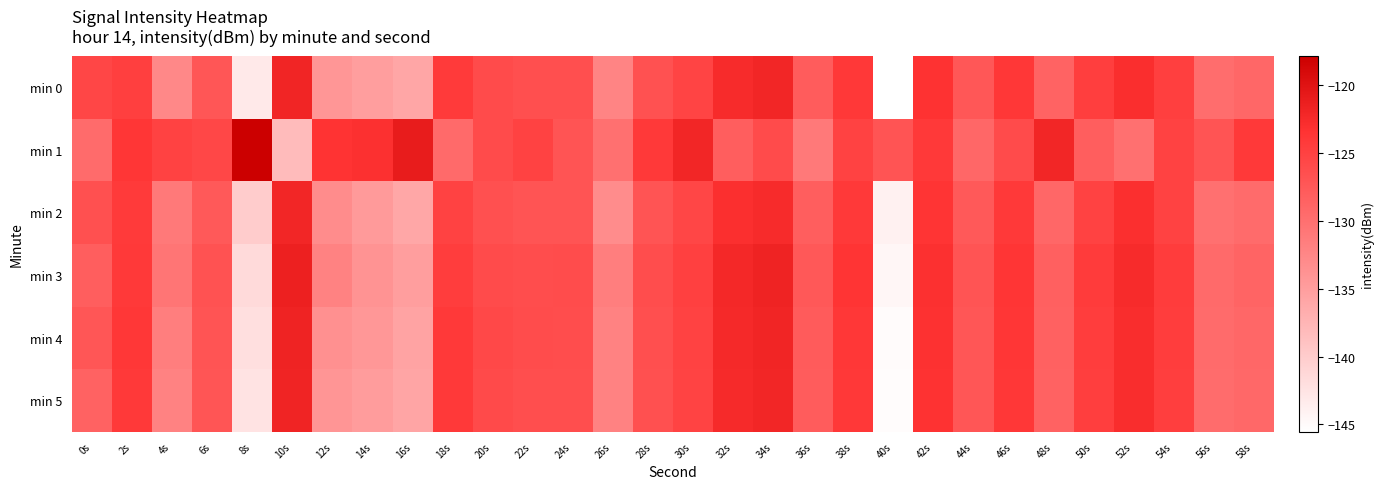

What is the difference between the highest and lowest values at 38s?

1.5